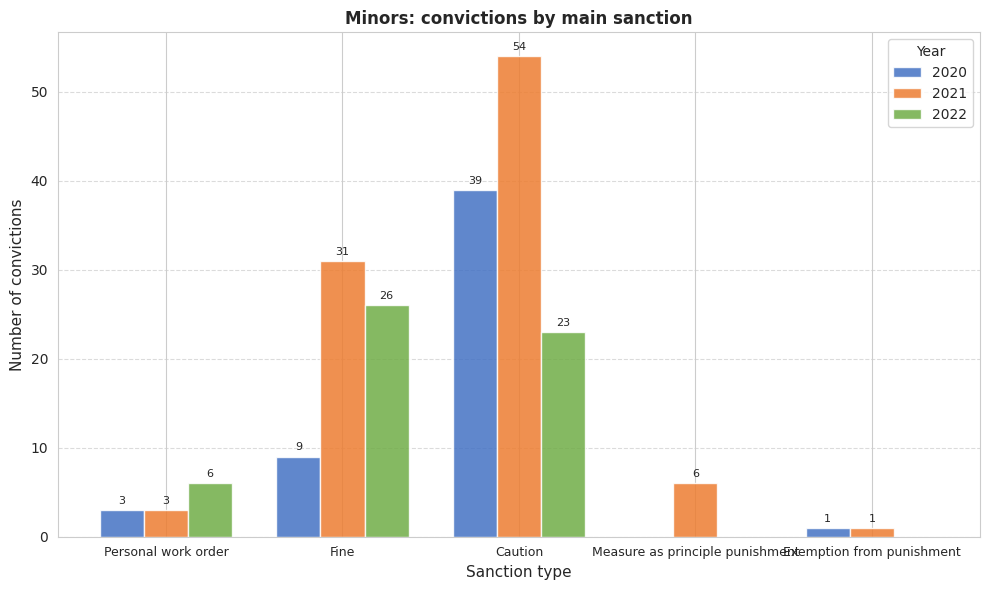

Which series has the largest total across all categories?

2021